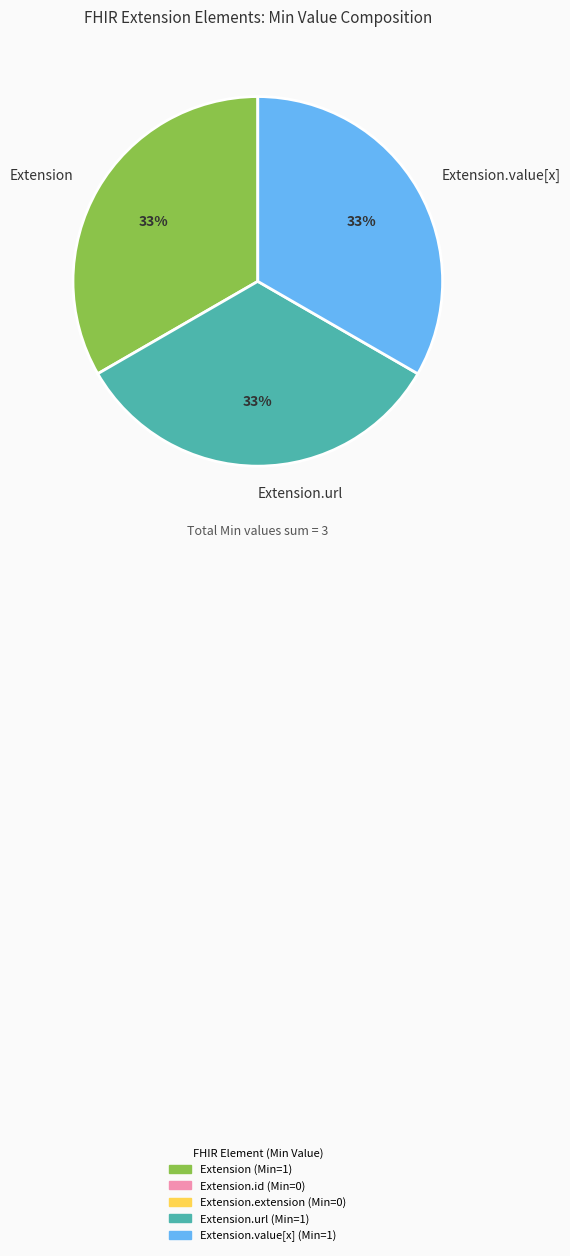

How many slices are in this pie chart?

3